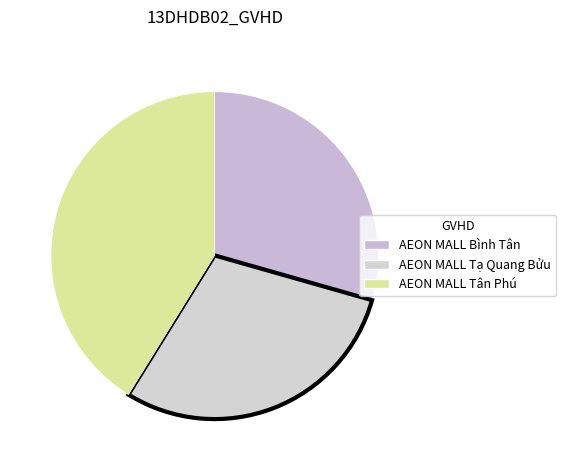

To the nearest percent, what percentage of the pie is AEON MALL Tạ Quang Bửu?

29%